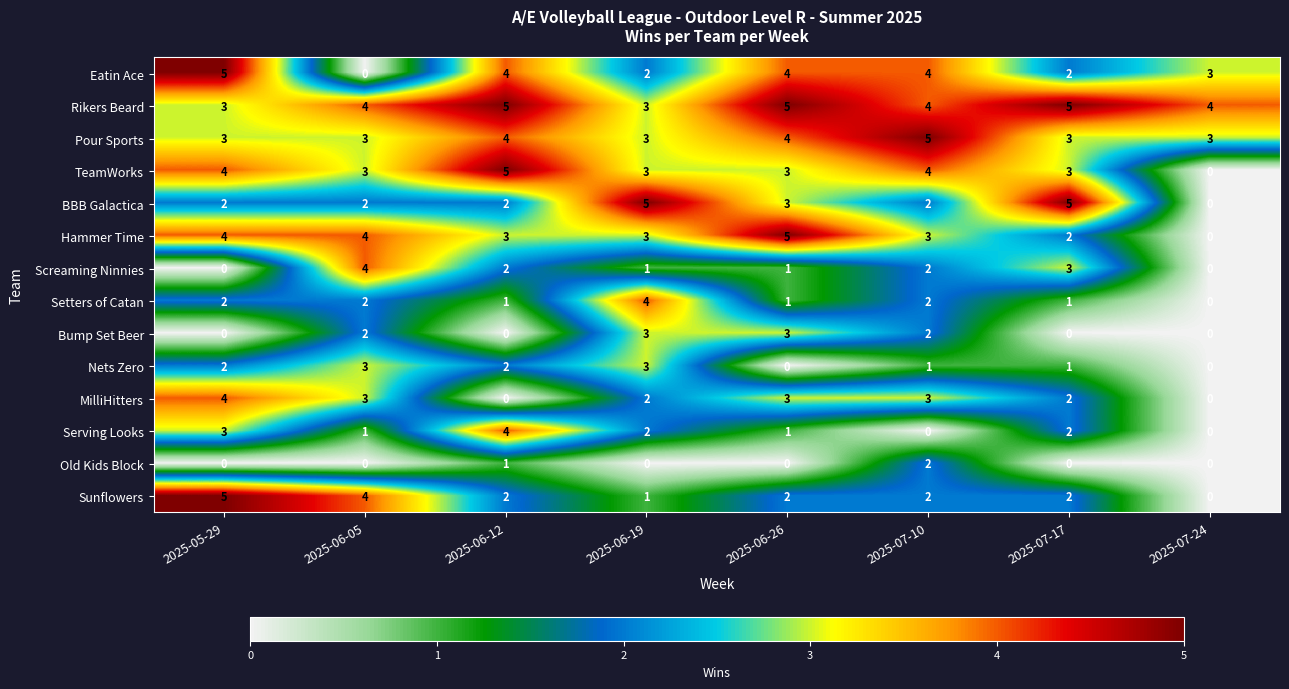

What is the difference between the maximum and second lowest values in the Setters of Catan series?

3